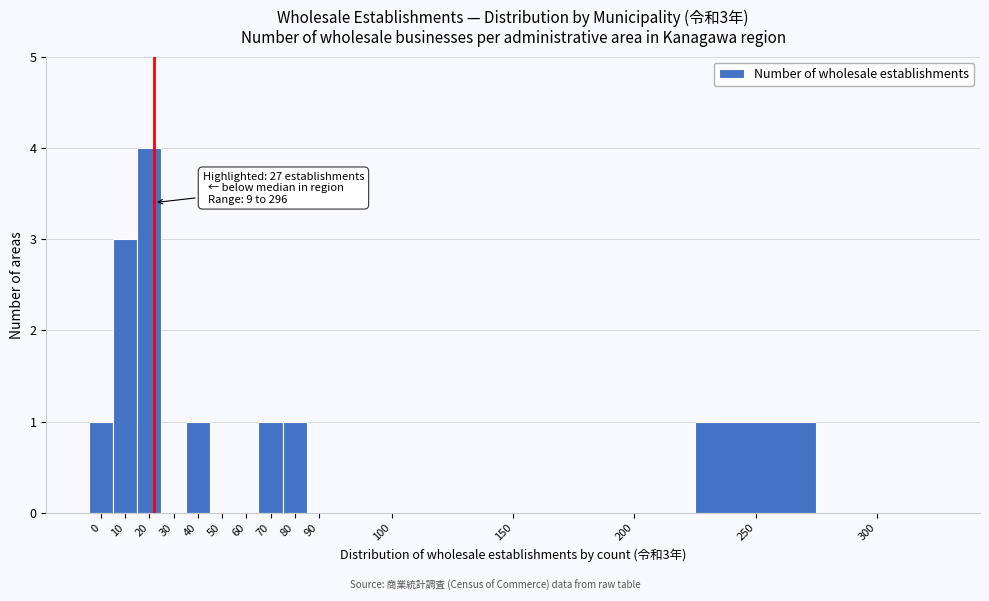

Reading left to right, what are all the values shown in this chart?

0=1	10=3	20=4	30=0	40=1	50=0	60=0	70=1	80=1	90=0	100=0	150=0	200=0	250=1	300=0